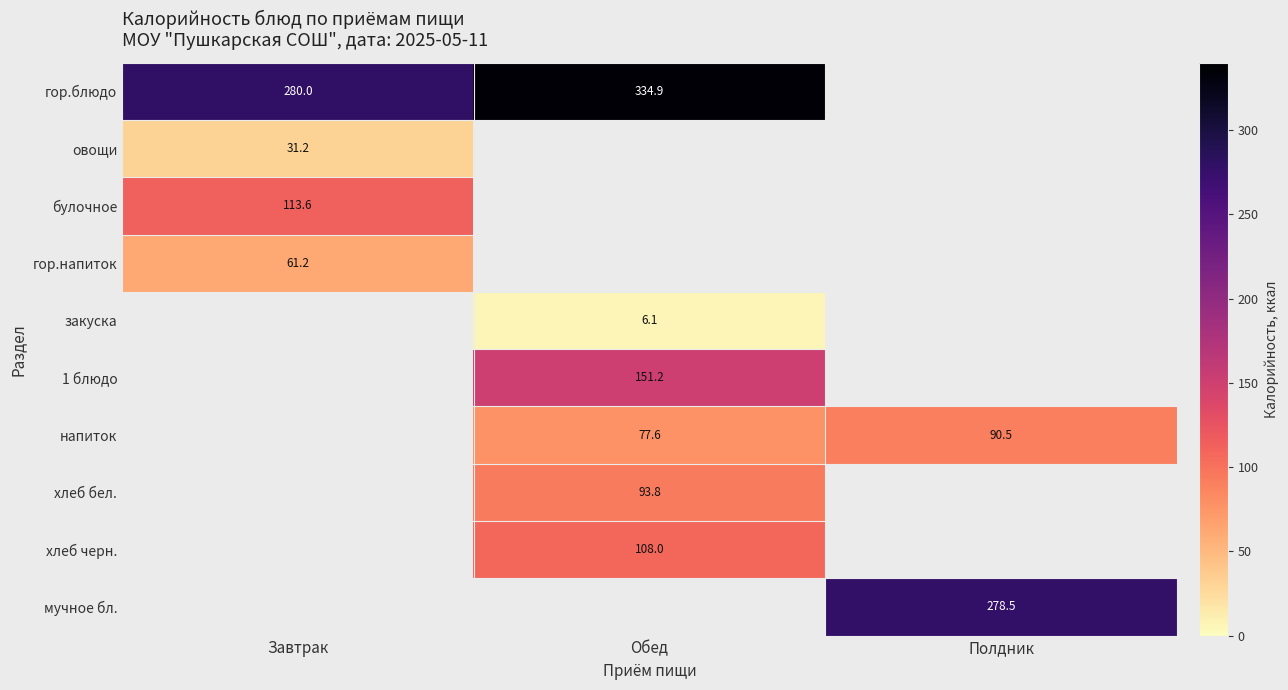

Is the value of гор.напиток at Завтрак greater than the value of напиток at Обед?

No